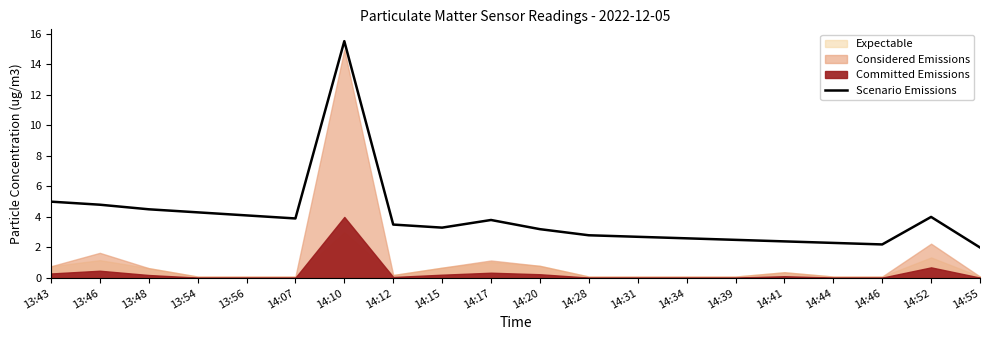

Rank the categories by value from lowest to highest.

14:55, 14:46, 14:44, 14:41, 14:39, 14:34, 14:31, 14:28, 14:20, 14:15, 14:12, 14:17, 14:07, 14:52, 13:56, 13:54, 13:48, 13:46, 13:43, 14:10